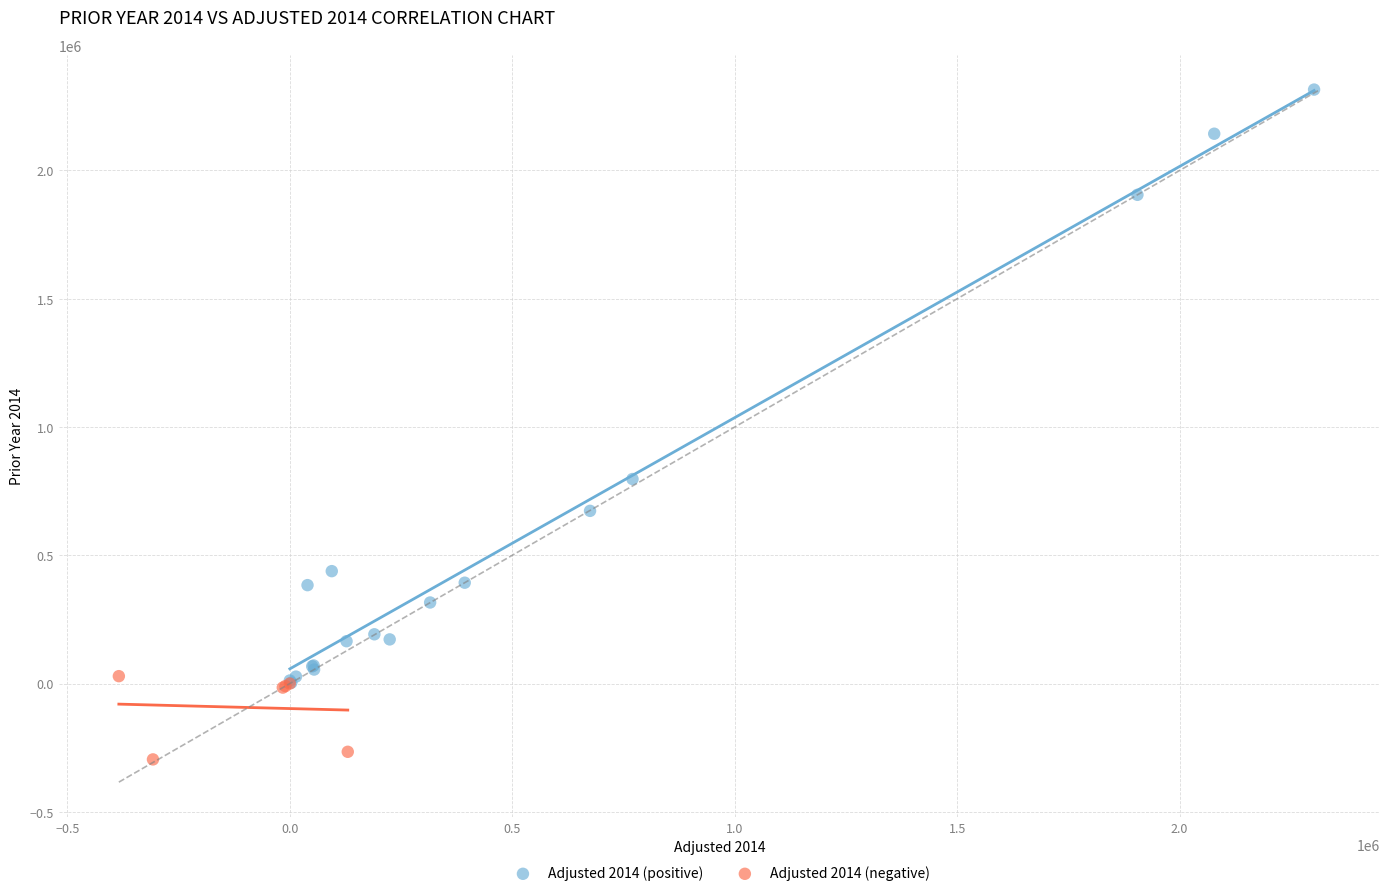

Which series has the widest spread of Y values?

Adjusted 2014 (positive)